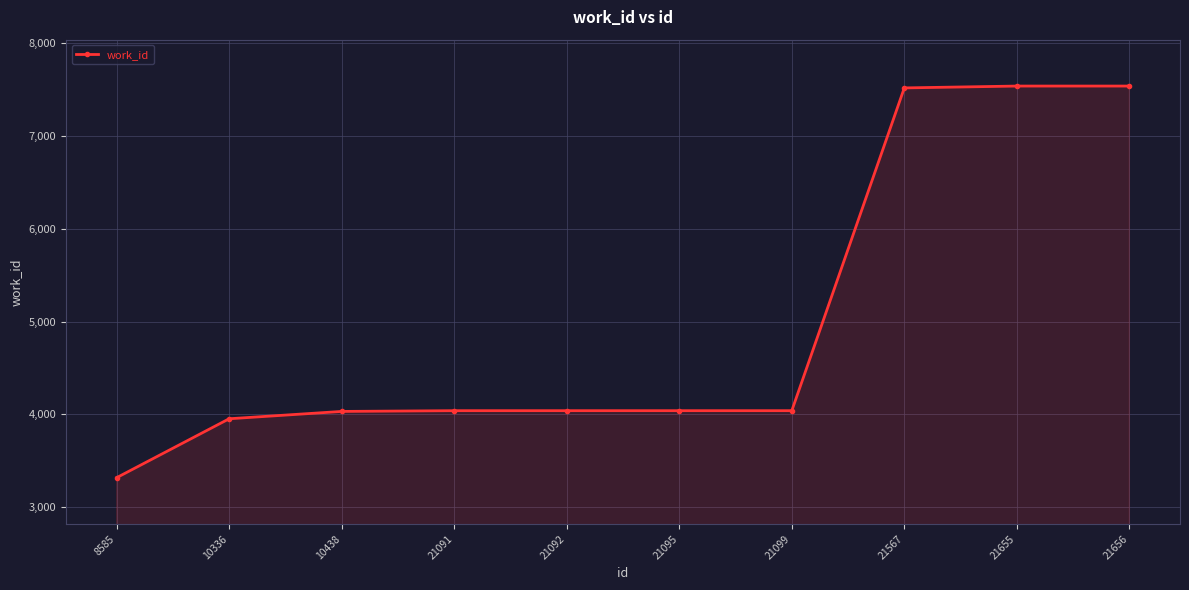

What is the difference between the second highest and second lowest values?

3586